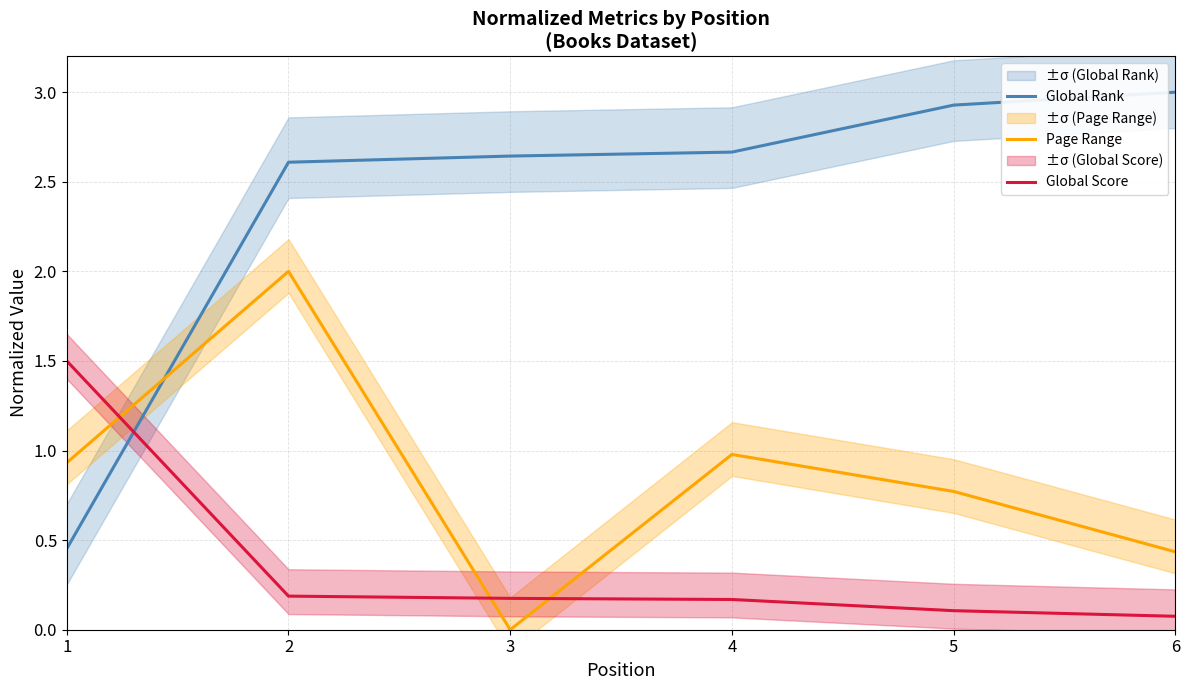

Reading left to right, extract all data points from this chart.

Global Rank: 0.5	2.6	2.6	2.7	2.9	3.0
Page Range: 0.9	2.0	0.0	1.0	0.8	0.4
Global Score: 1.5	0.2	0.2	0.2	0.1	0.1